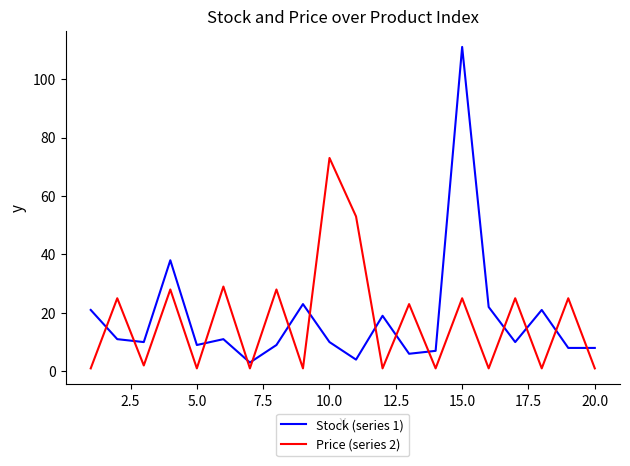

List the series in order of their peak value, highest first.

Stock (series 1), Price (series 2)